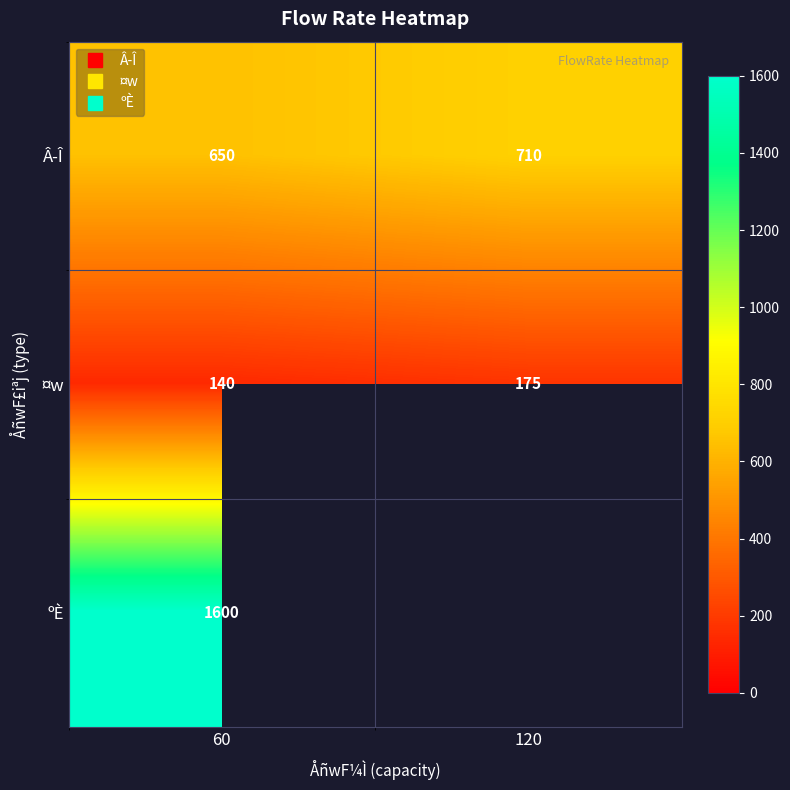

At how many categories does at least one series exceed 290?

2